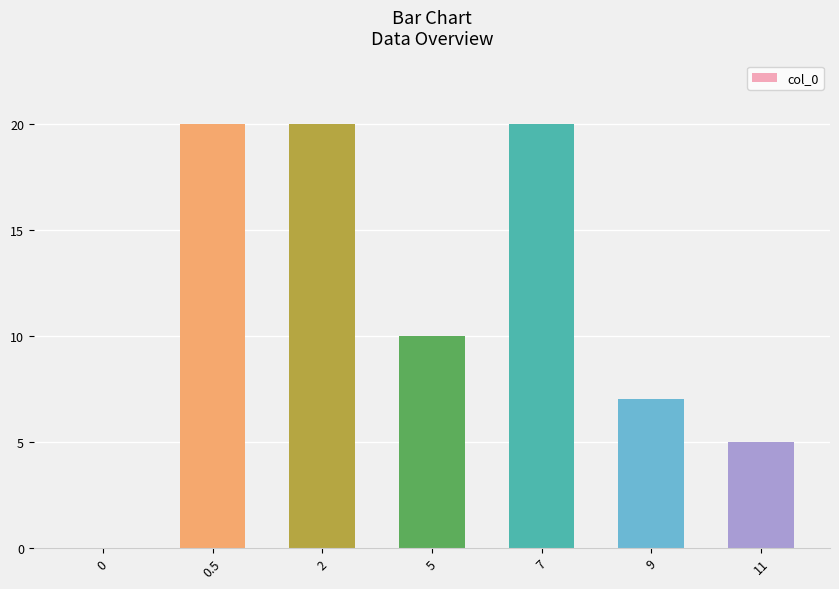

What value does the data have at 11?

5